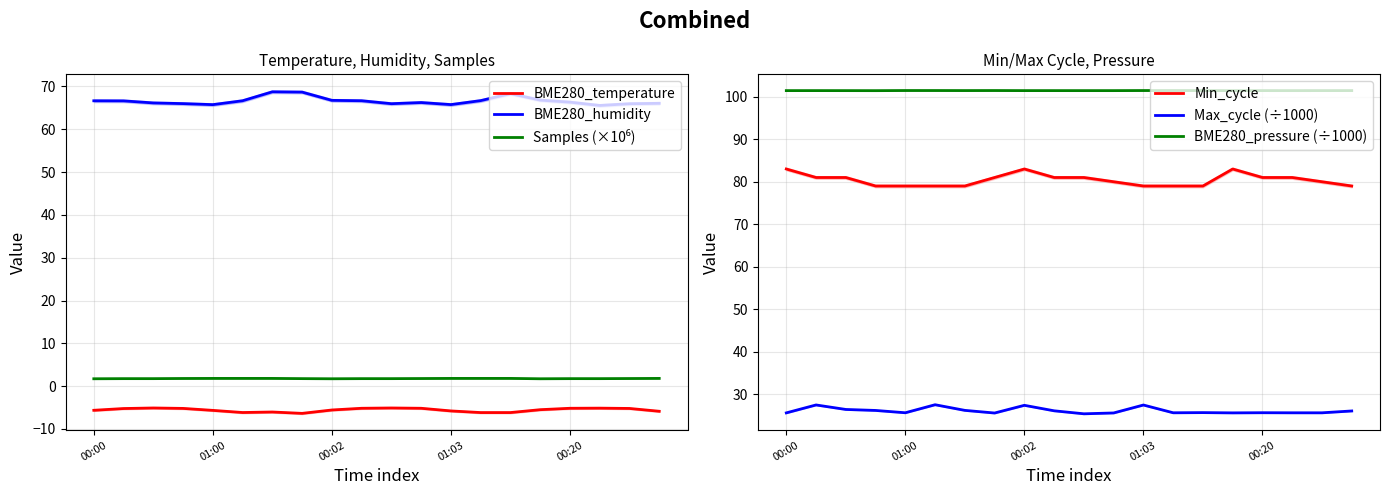

How many values in the Min_cycle series exceed 81?

3